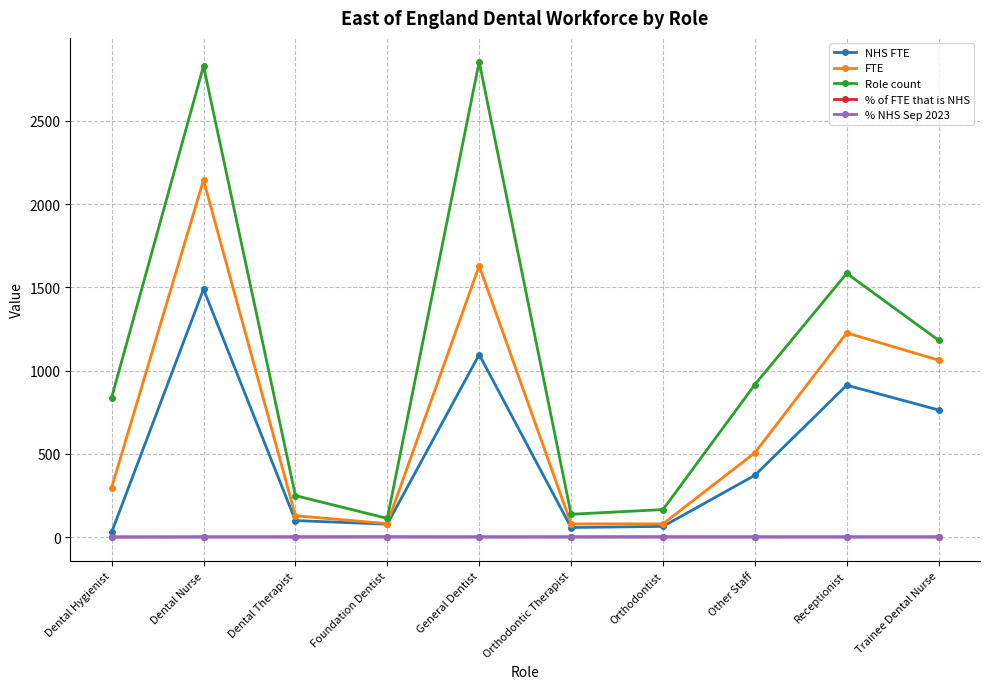

At which label does Role count first exceed 916?

Dental Nurse